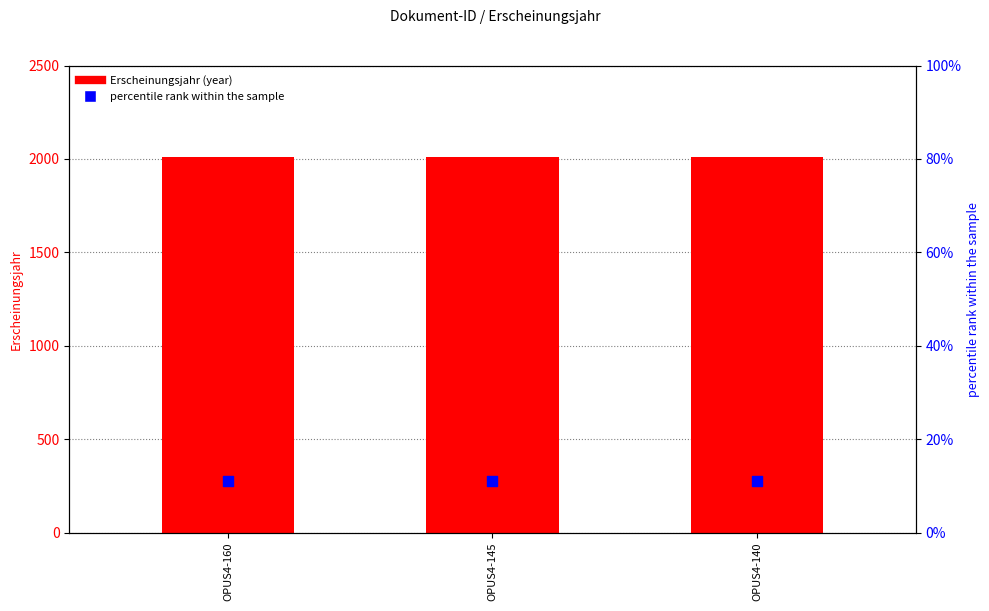

What are all the series names shown in the legend?

Erscheinungsjahr, percentile rank within the sample